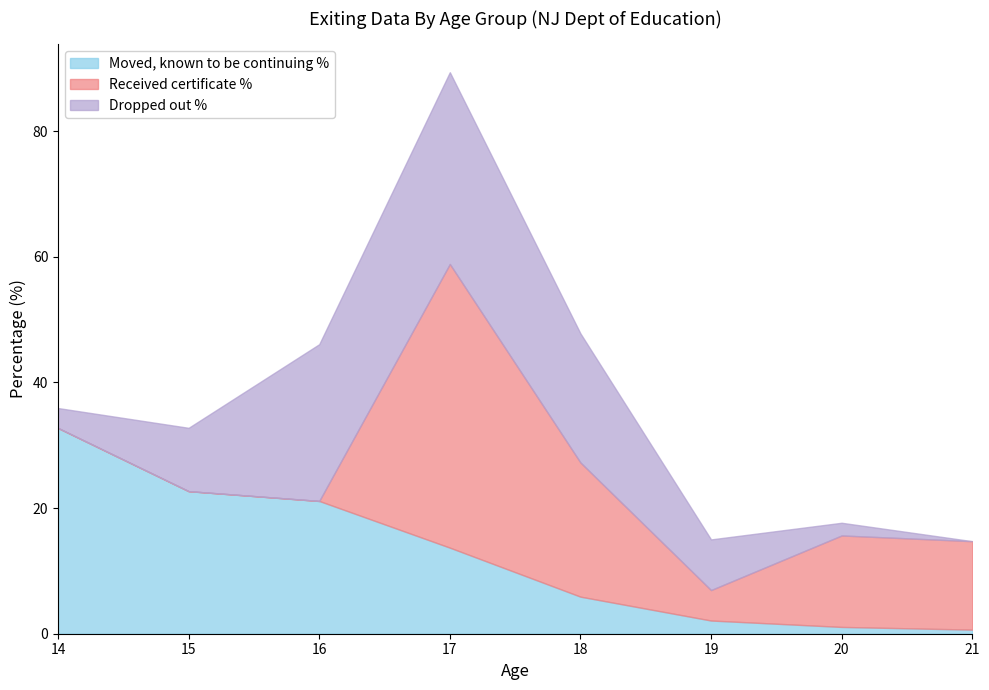

Which series has the widest spread of values?

Received certificate %